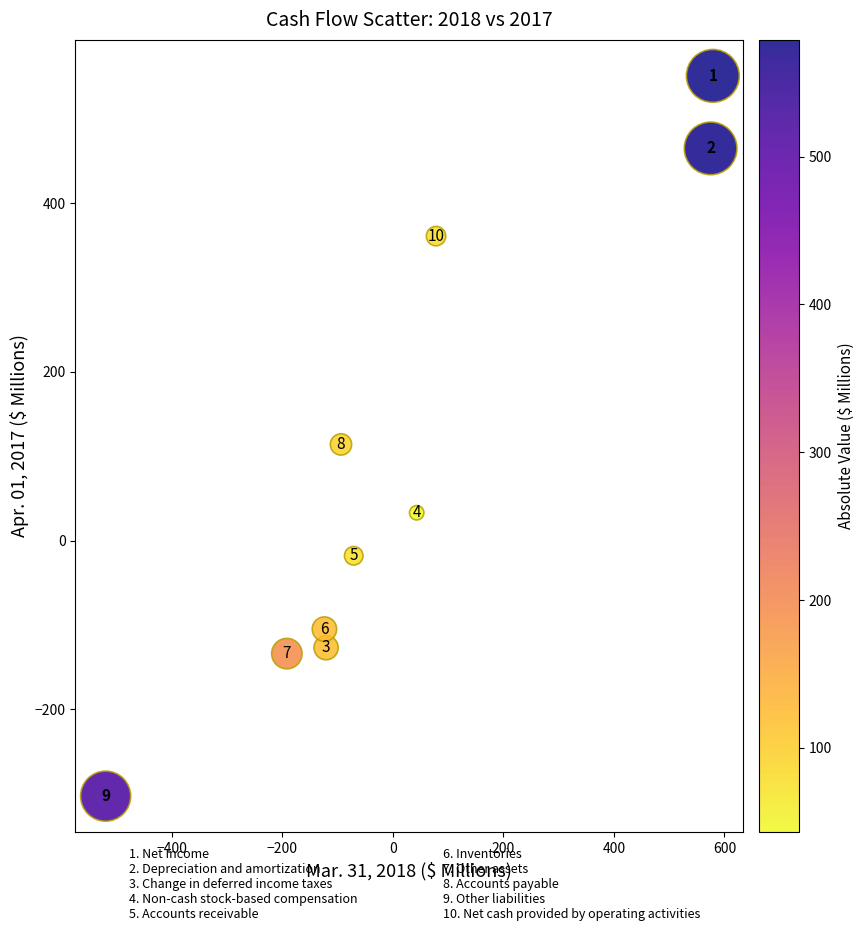

What Y value in the scatter plot is closest to 124?

114